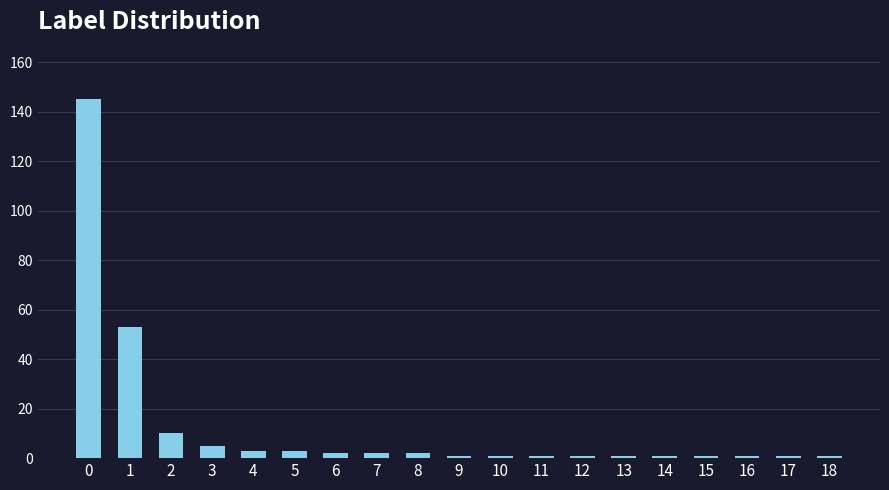

Count the number of data series in this chart.

1